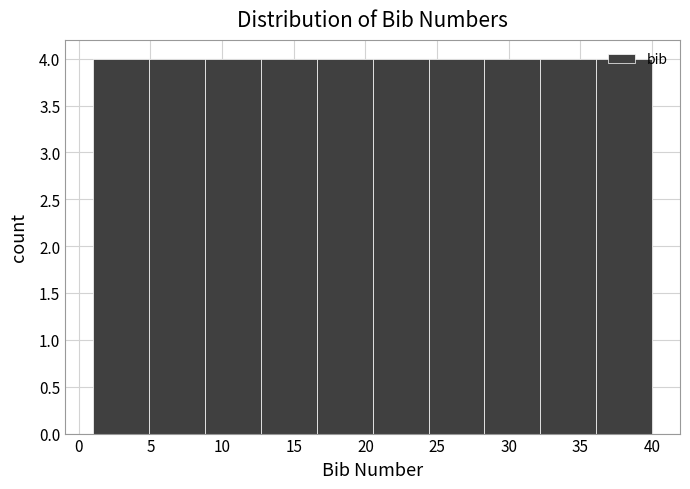

Reading left to right, transcribe this chart: for each bar, give the range it covers on the x-axis and its height. Neither the bar edges nor the heights are printed on the chart, so give them approximately, as read against the axes.

1.0 to 4.9: 4
4.9 to 8.8: 4
8.8 to 12.7: 4
12.7 to 16.6: 4
16.6 to 20.5: 4
20.5 to 24.4: 4
24.4 to 28.3: 4
28.3 to 32.2: 4
32.2 to 36.1: 4
36.1 to 40.0: 4